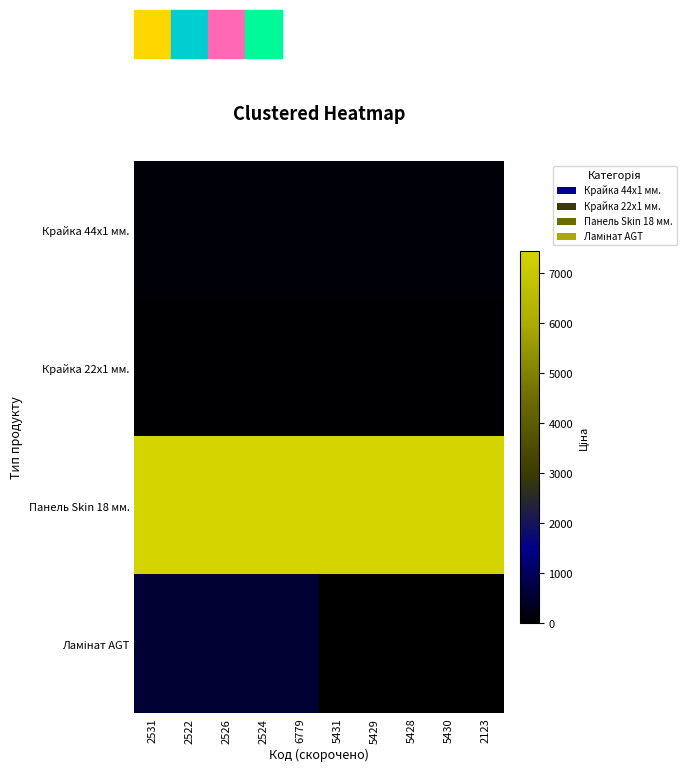

Between 2522 and 5431, which series saw the biggest shift?

Ламінат AGT